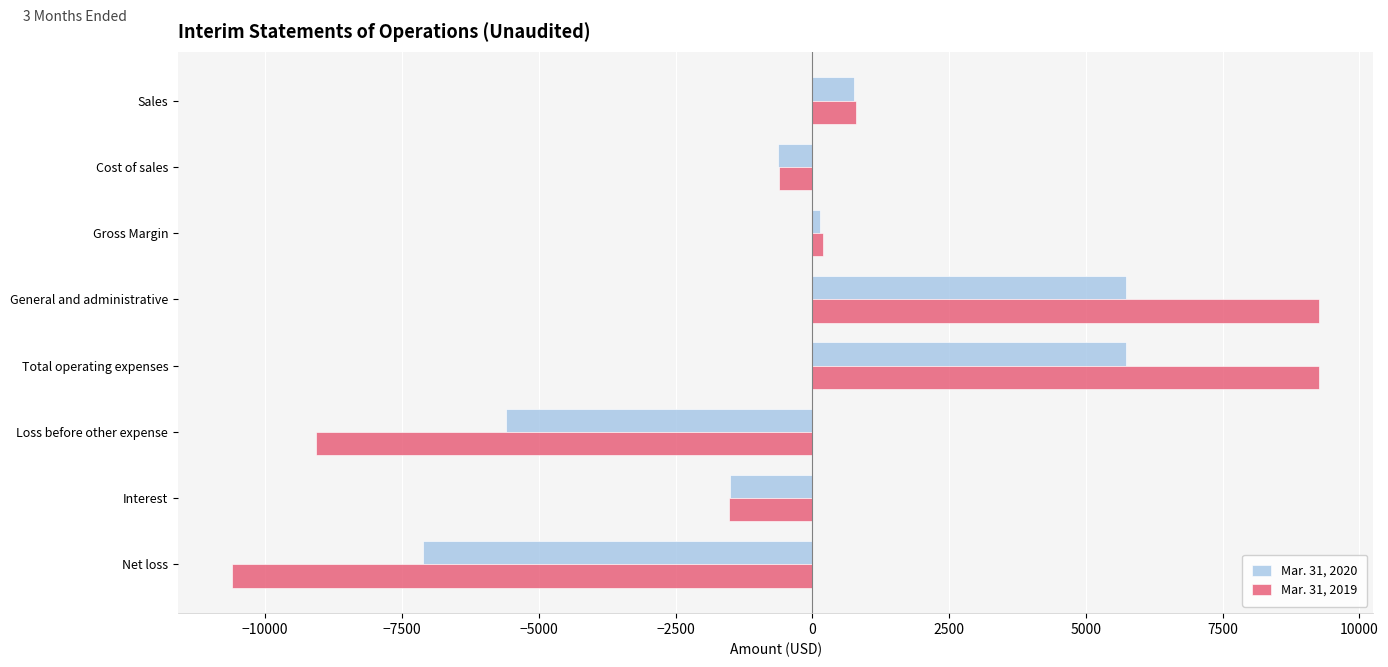

What is the total value across all series at Loss before other expense?

-14669